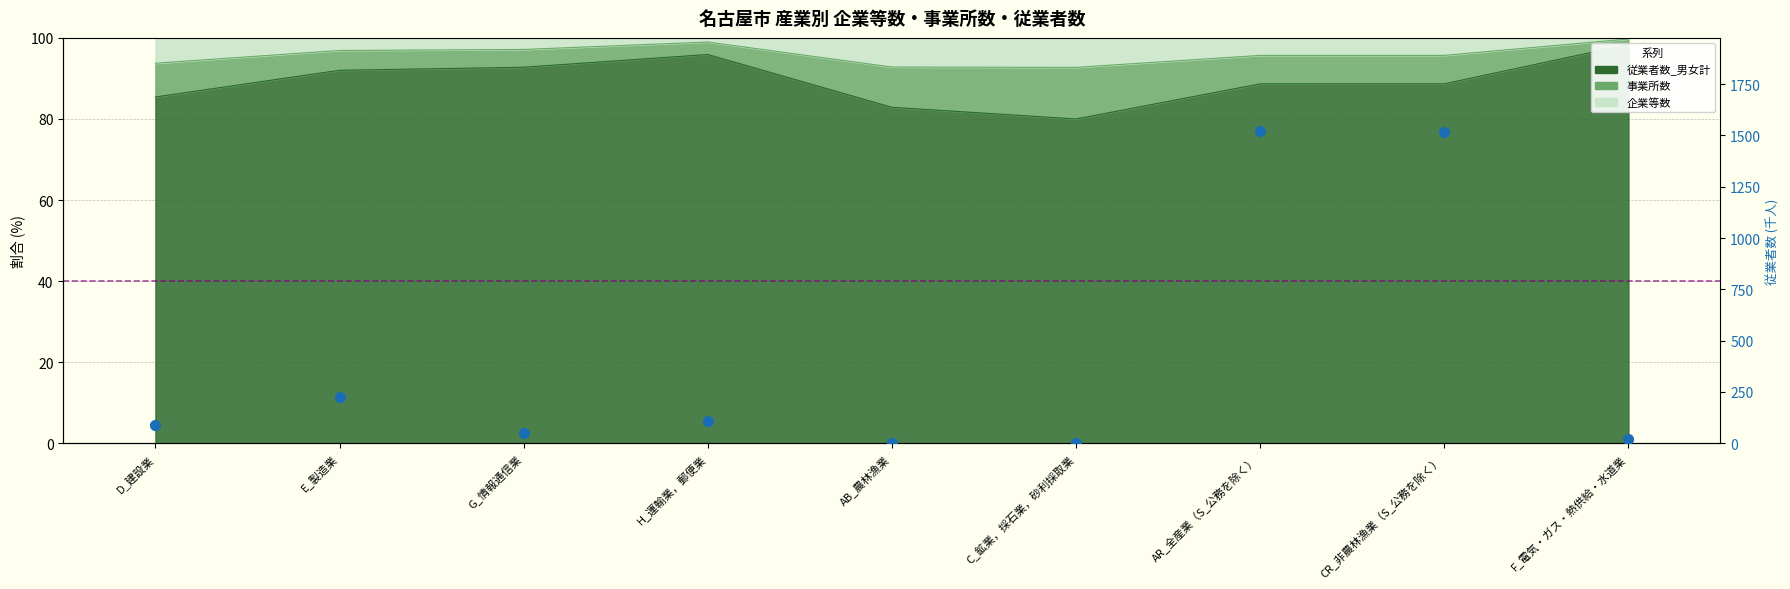

What is the change in value from G_情報通信業 to CR_非農林漁業（S_公務を除く）?

+1467.2